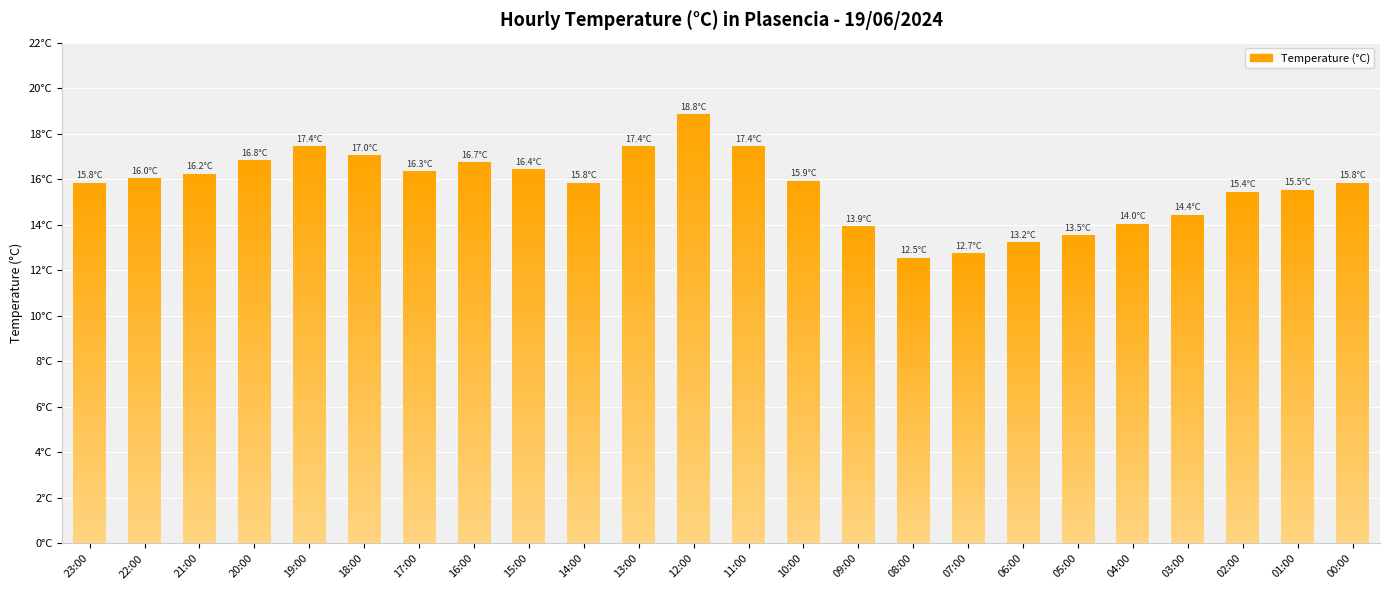

What position from the left is 10:00?

14